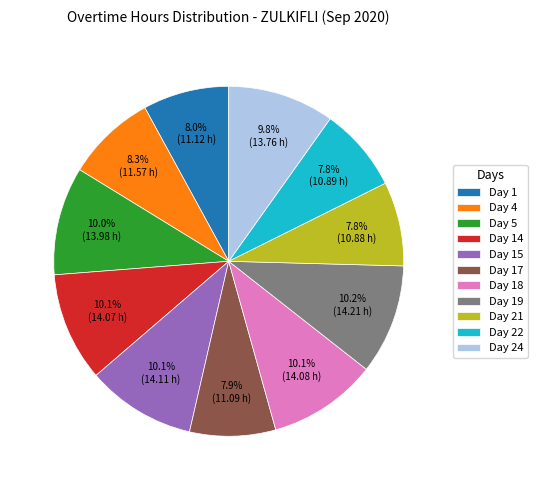

Is Day 17 the majority of the pie?

No